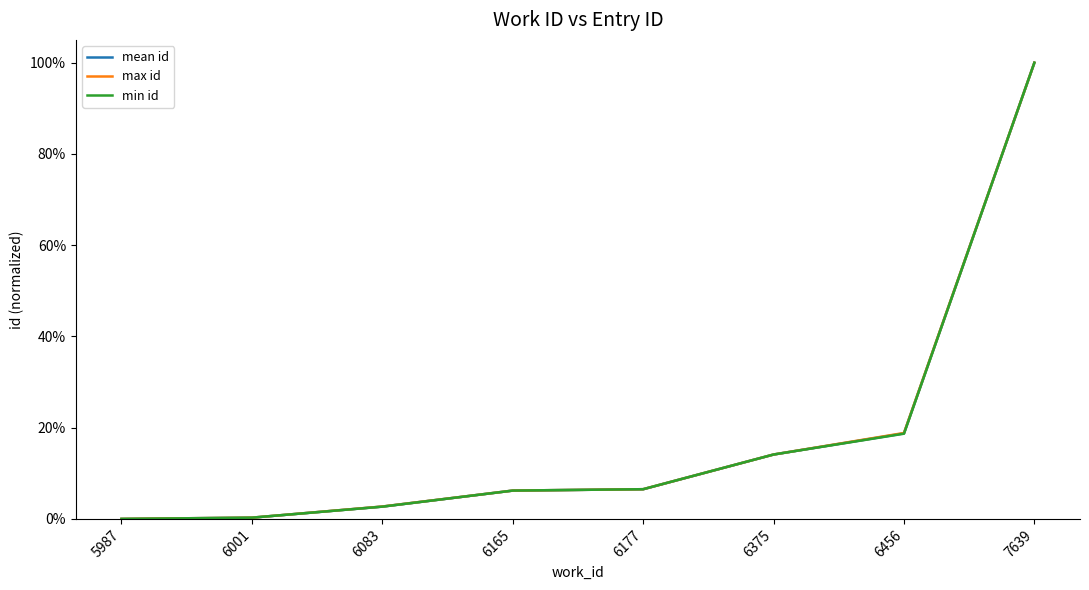

What is the difference between the maximum and minimum values in the min id series?

1.0